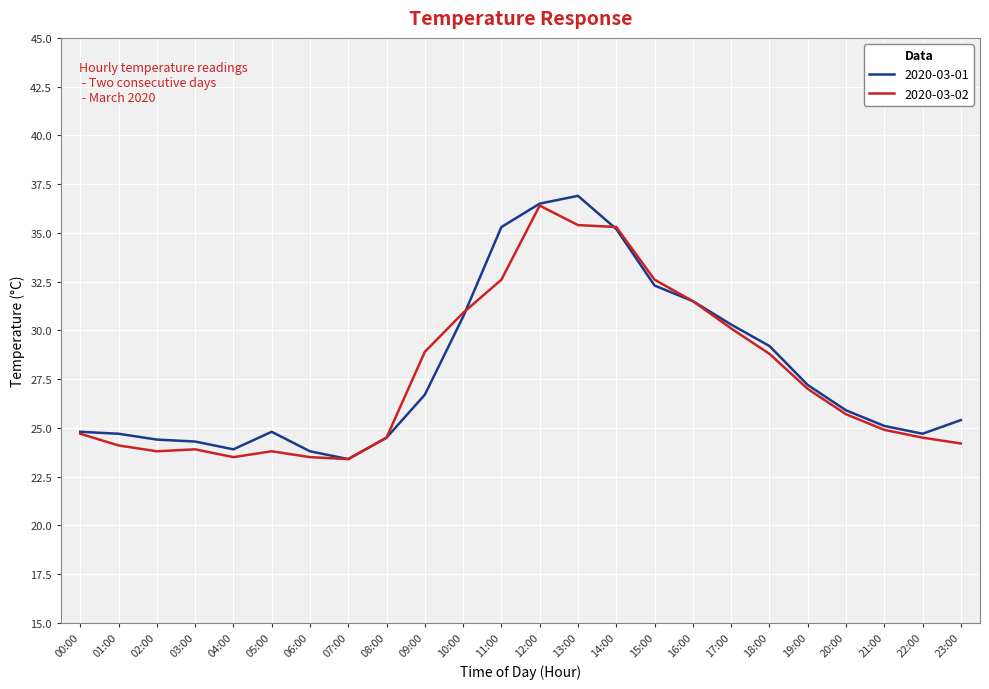

What position from the left is 13:00?

14